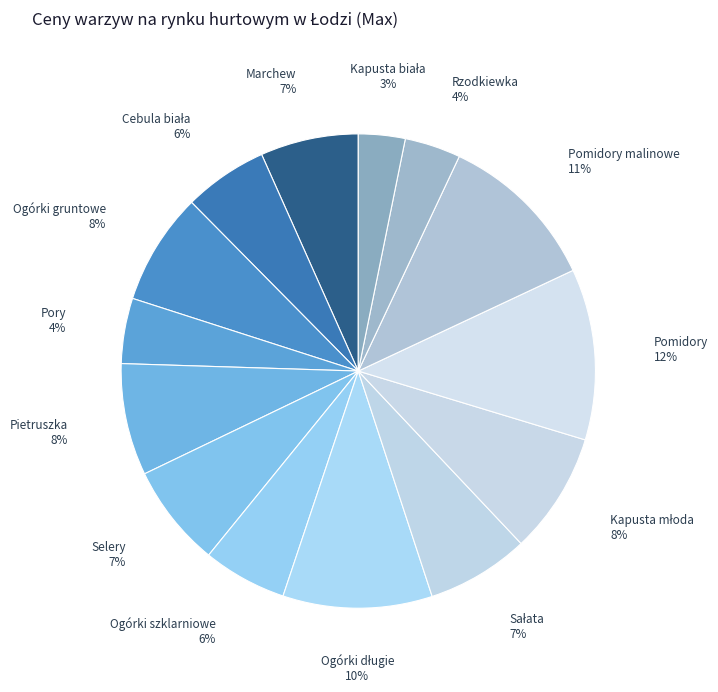

How many segments does this pie chart have?

14